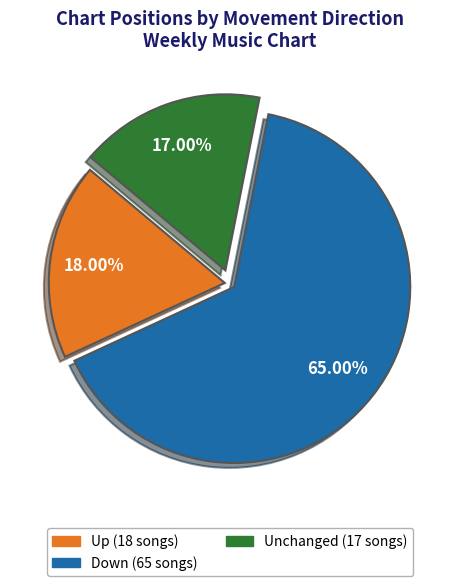

Does any single category account for the majority?

Yes